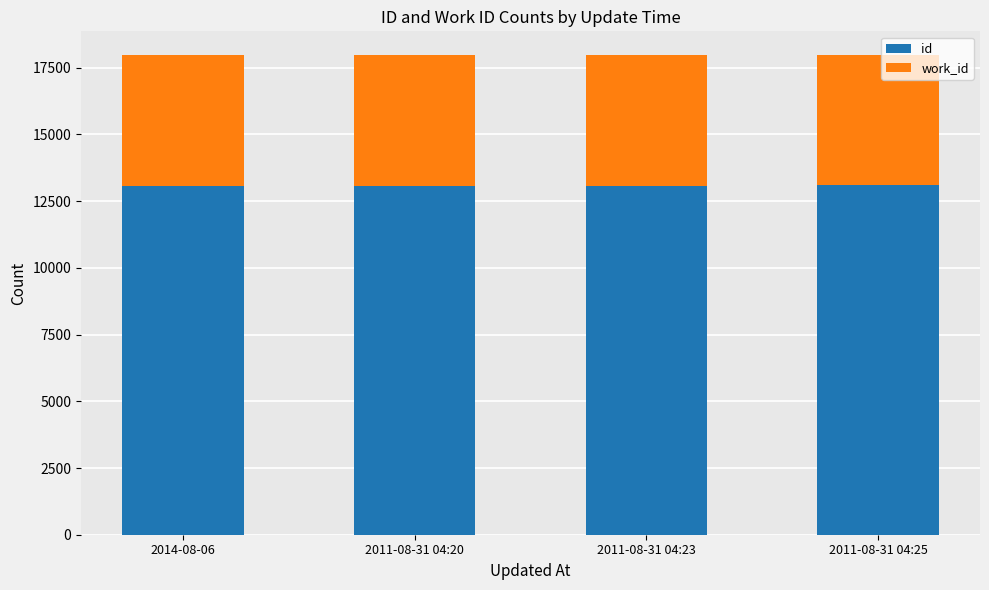

How many groups of bars are there?

4